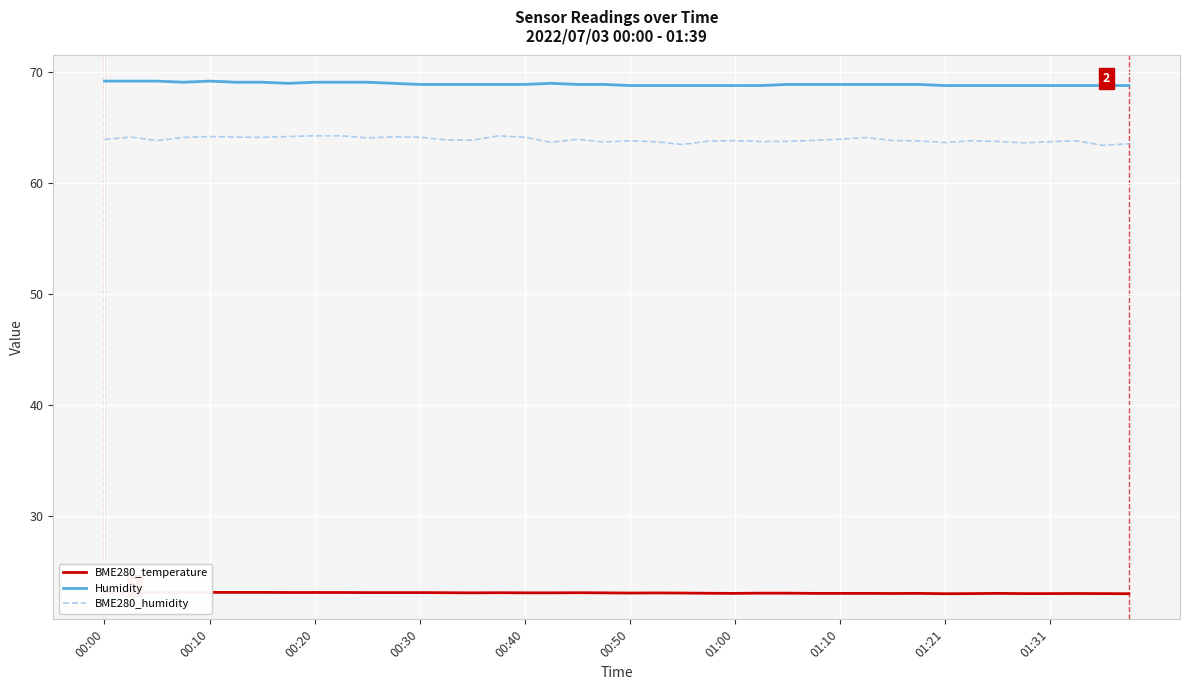

Count the Humidity values in the range 68 to 69.

30